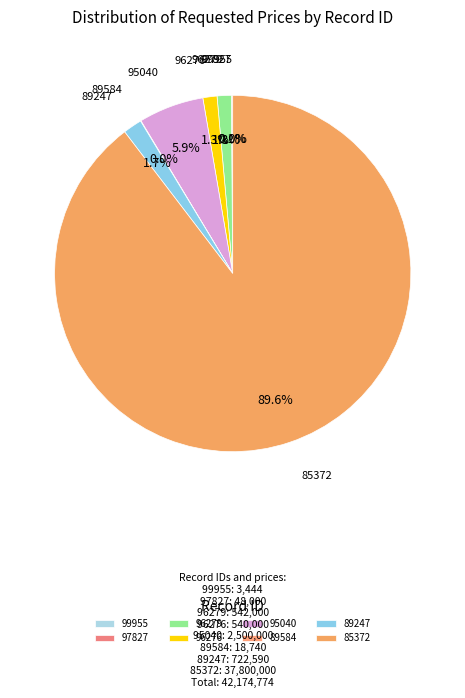

Do 96276 and 96279 together represent more than half of the pie?

No